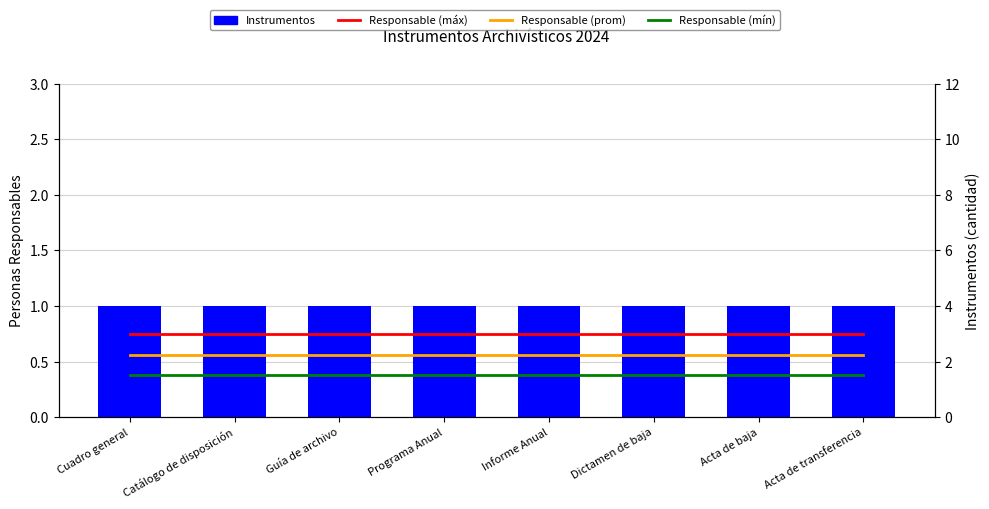

What is the minimum value for Instrumentos?

1.0